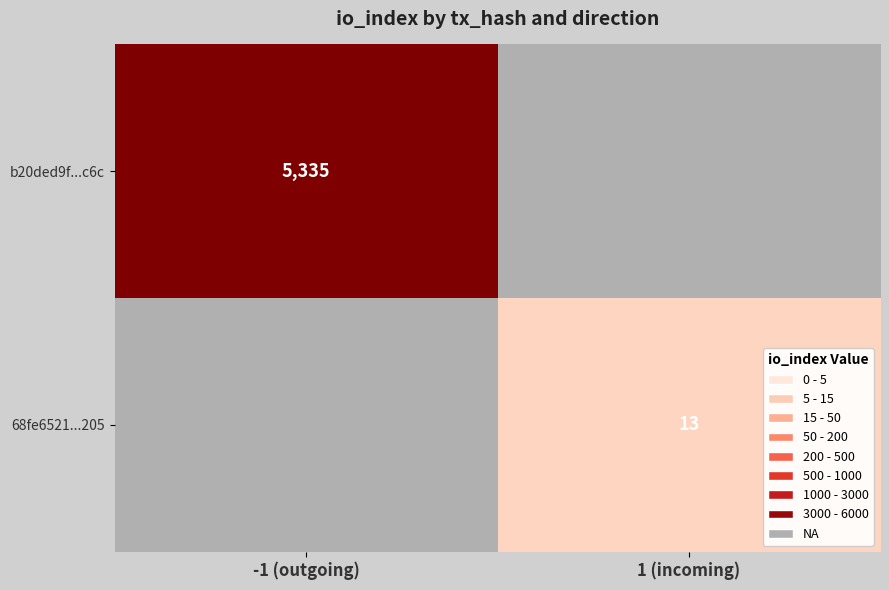

True or false: 68fe6521...205 has a value of 13 at 1 (incoming).

True